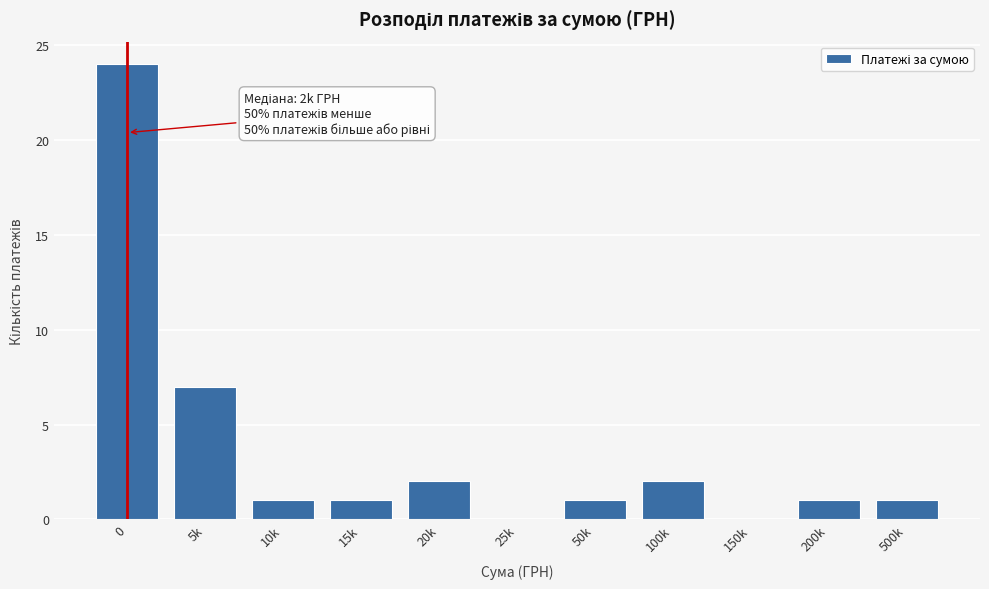

Reading left to right, what are all the values shown in this chart?

0=24	5k=7	10k=1	15k=1	20k=2	25k=0	50k=1	100k=2	150k=0	200k=1	500k=1